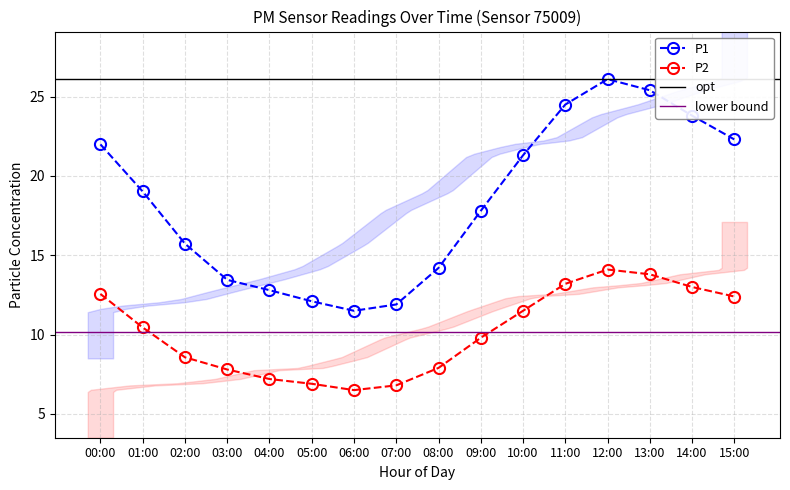

What is the total value across all series at 07:00?

18.7